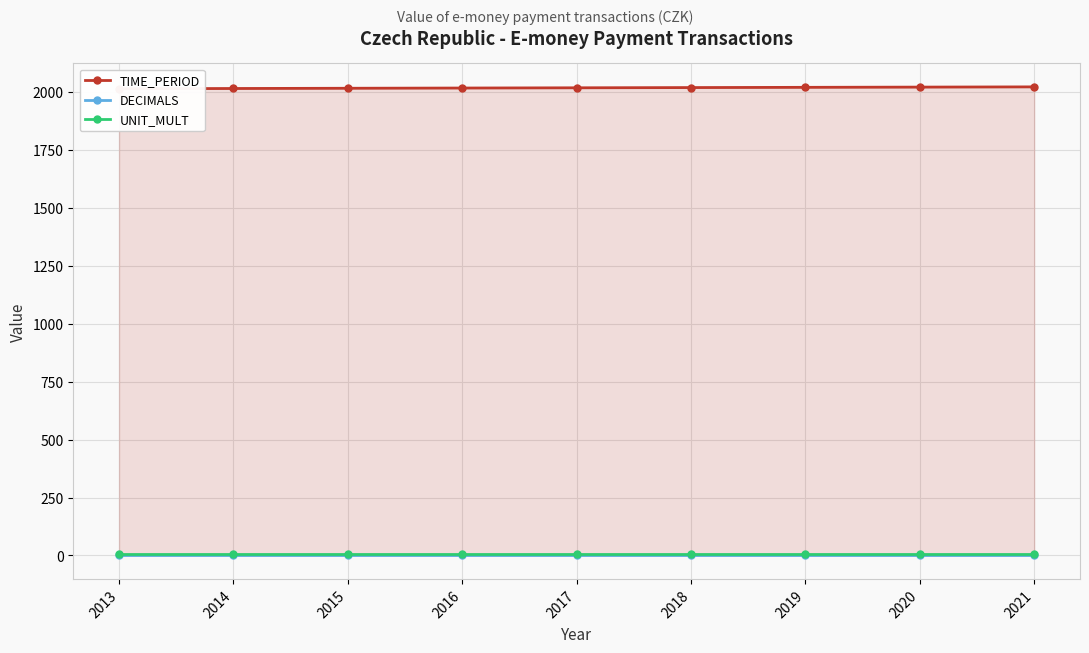

True or false: UNIT_MULT and DECIMALS cross at least once.

False